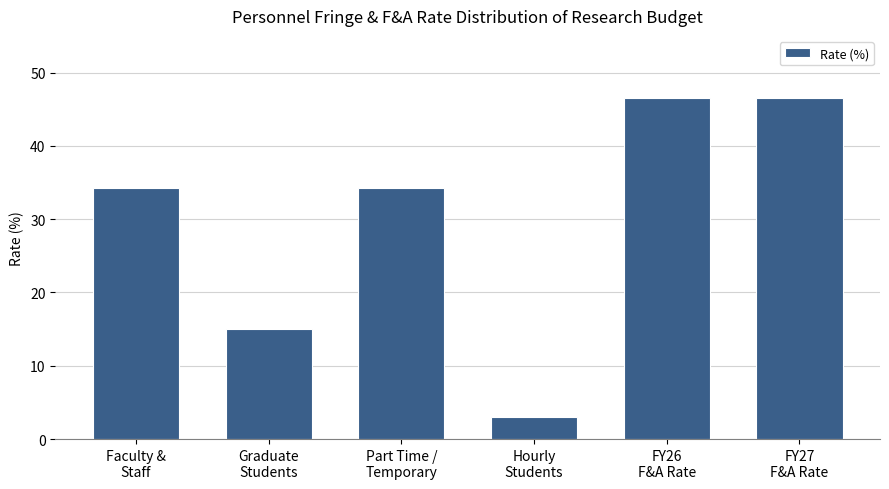

What is the maximum value shown in the chart?

46.5